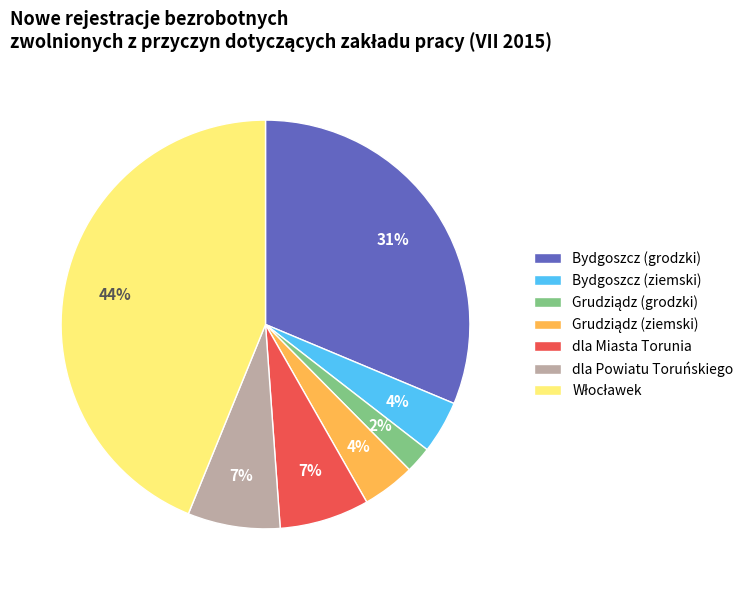

Does Bydgoszcz (ziemski) account for over 50% of the chart?

No